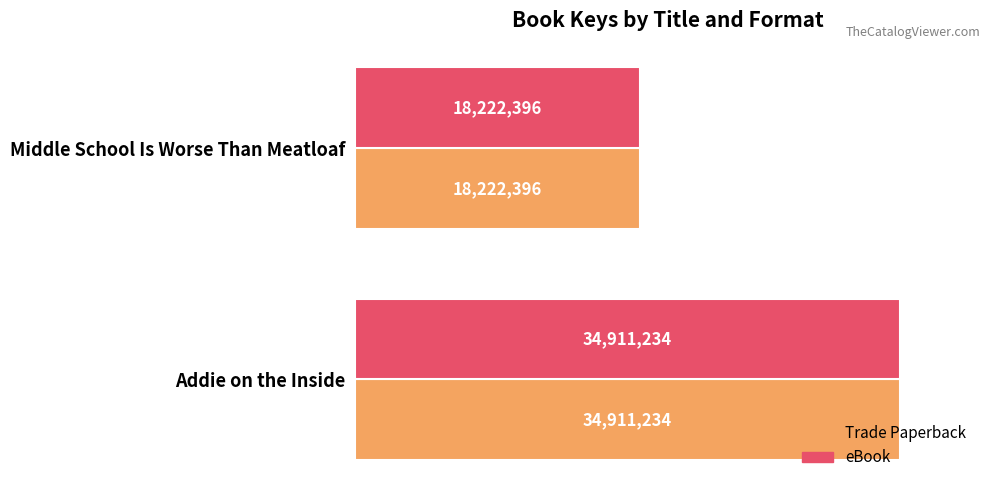

What is the maximum value shown in the chart?

34911234